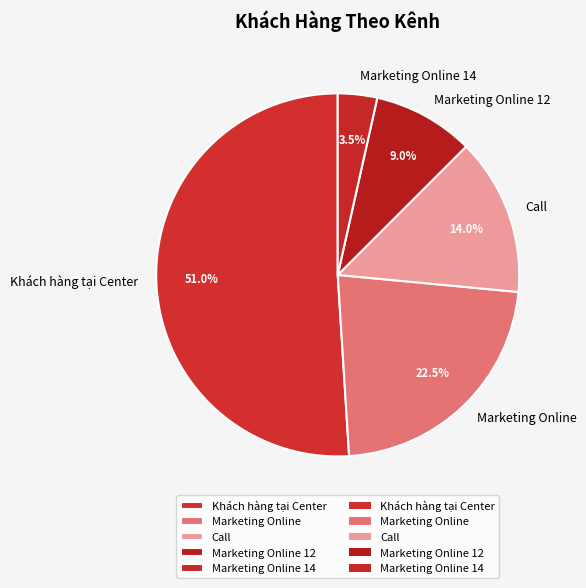

Which has a higher value, Khách hàng tại Center or Marketing Online?

Khách hàng tại Center